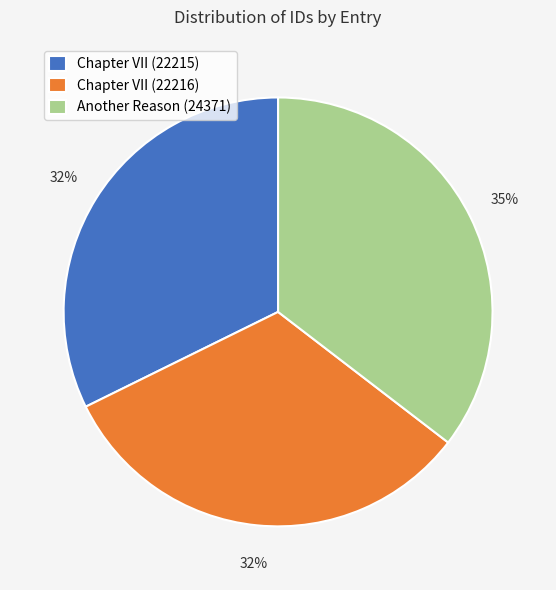

True or false: Chapter VII (22216) accounts for 32% of the total.

True